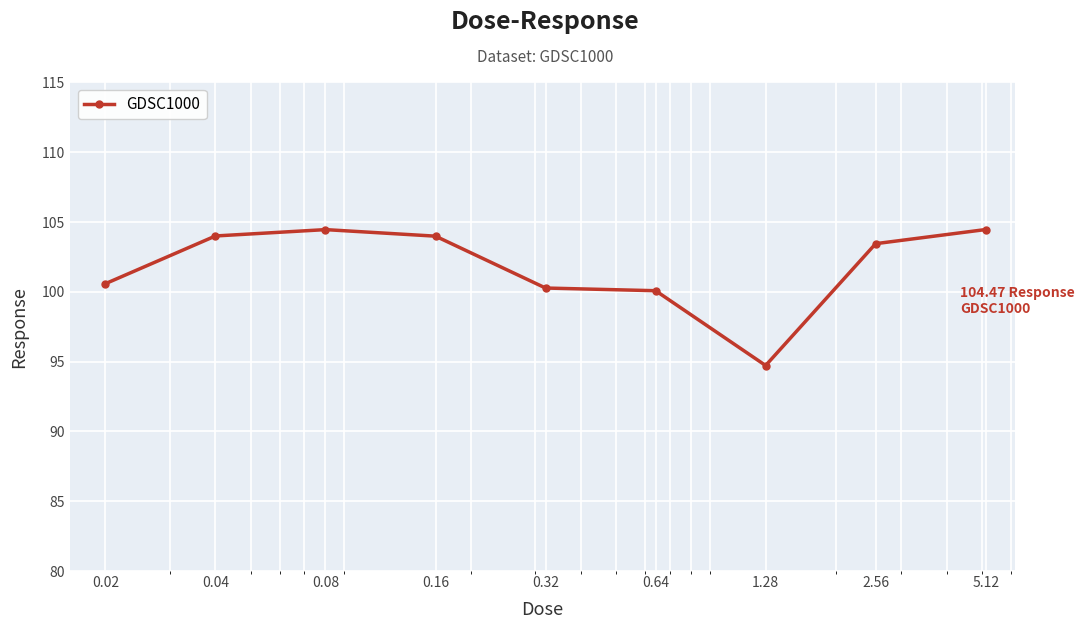

What is the smallest value displayed?

94.7